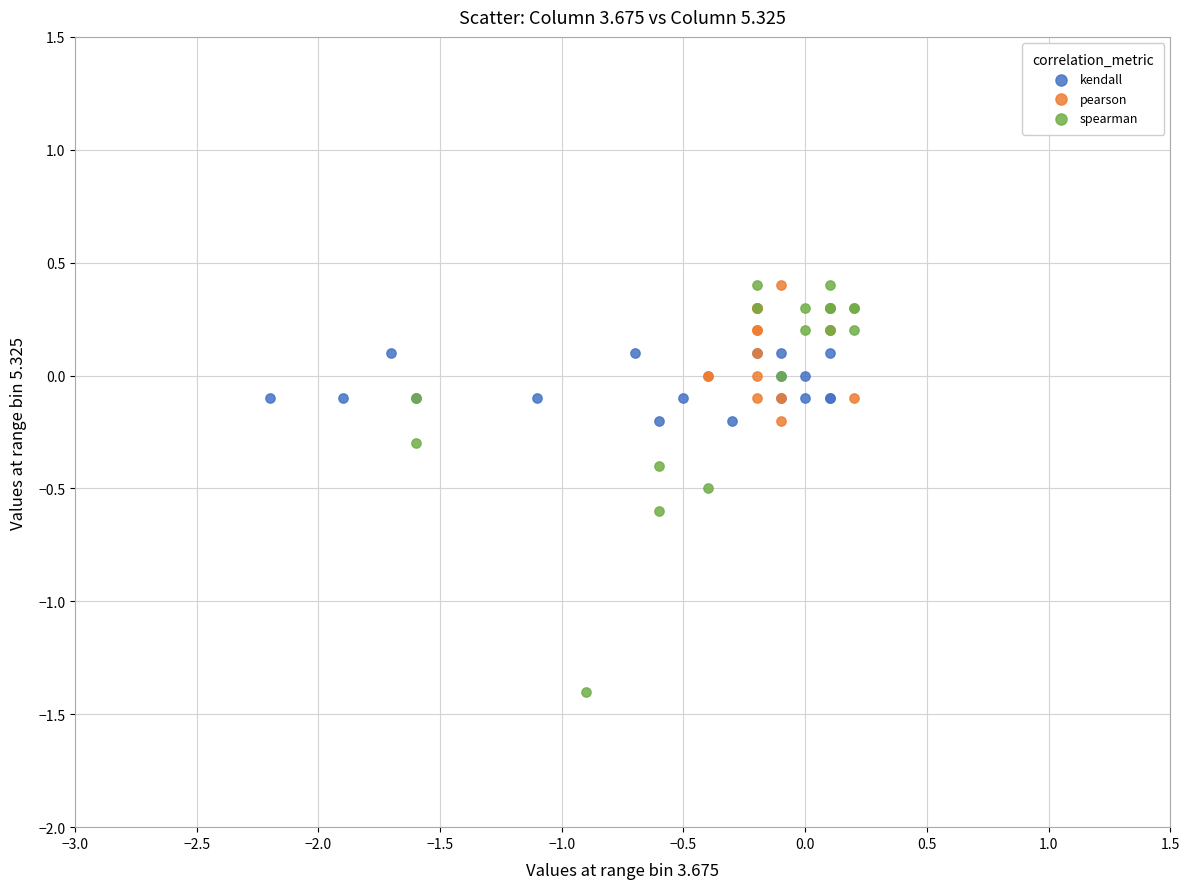

Which series has the widest spread of Y values?

spearman